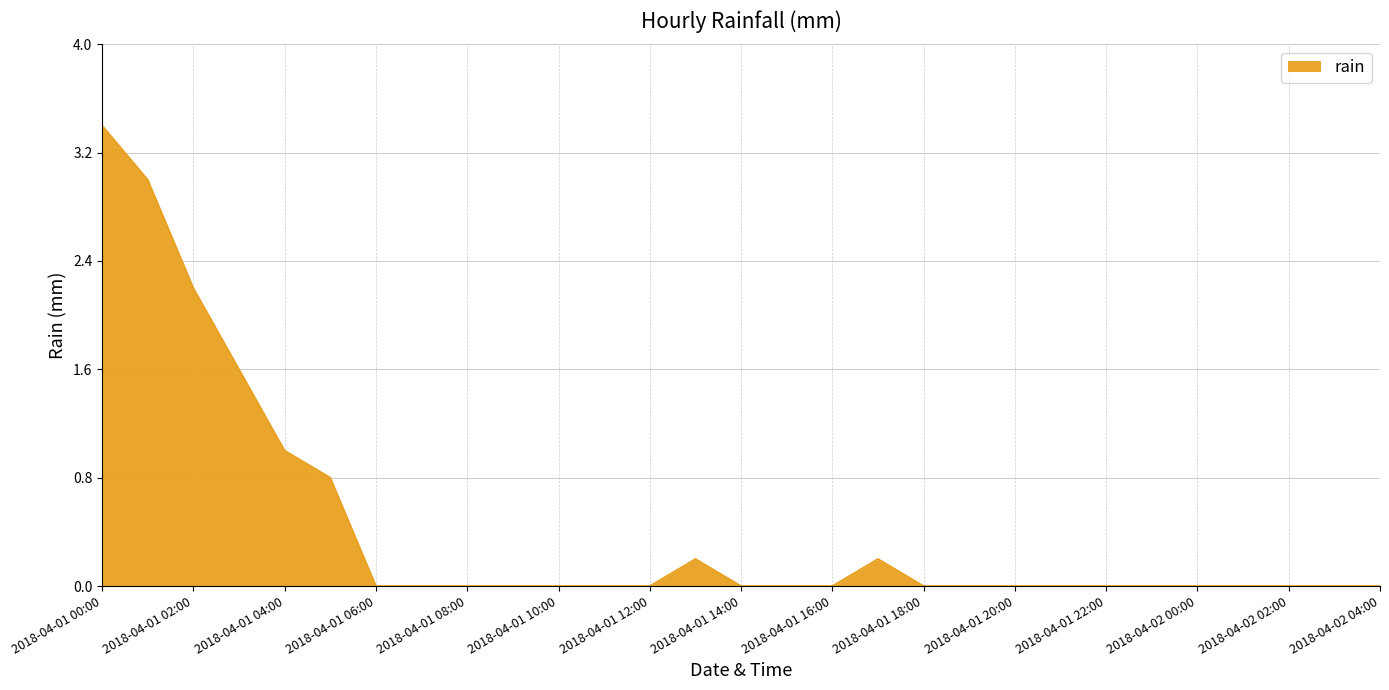

What is the maximum value shown in the chart?

3.4